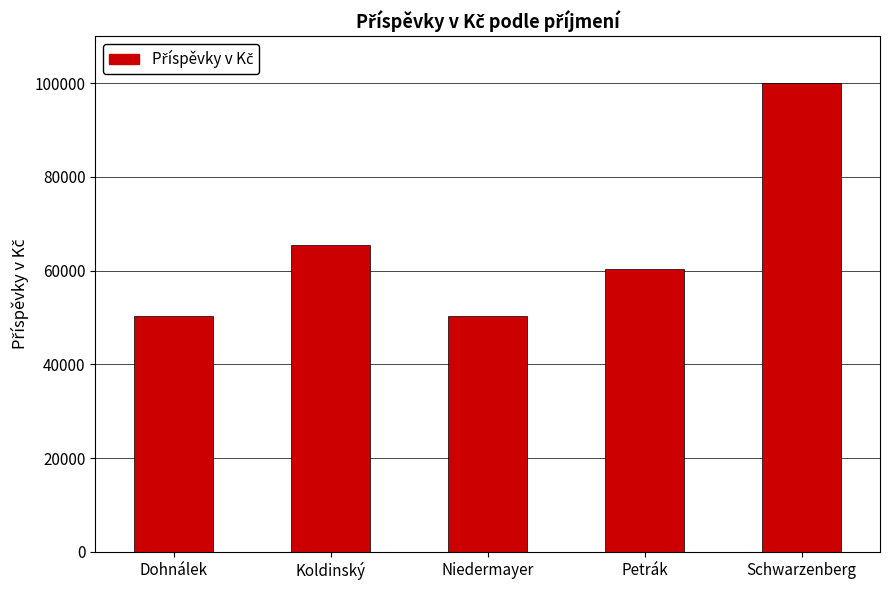

What is the label of the 3rd bar from the left?

Niedermayer